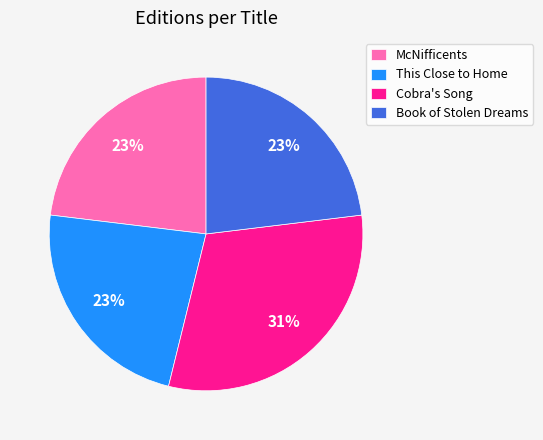

How many slices are in this pie chart?

4